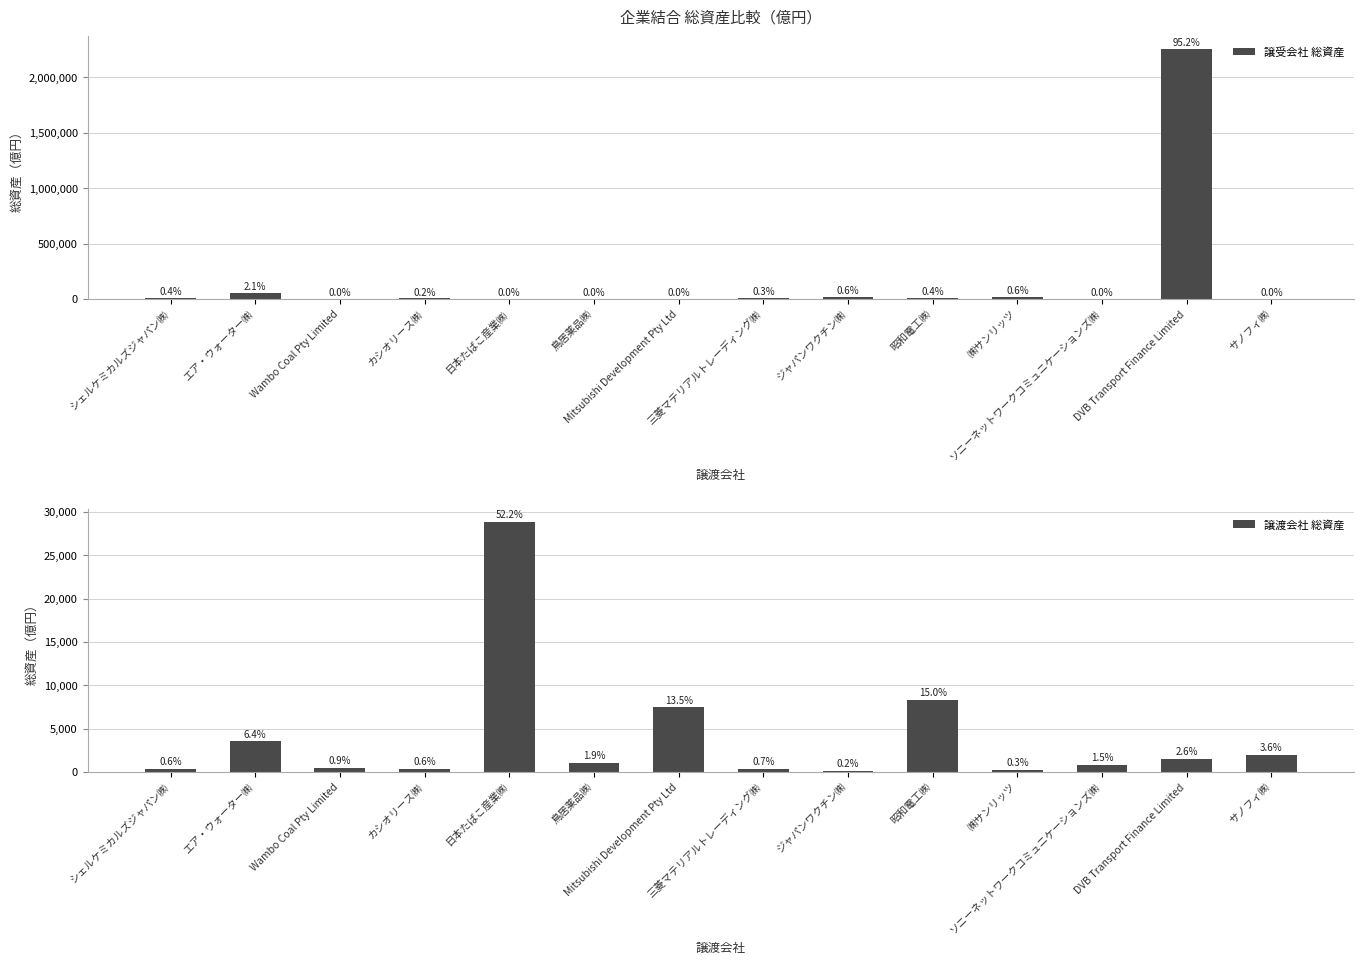

At which category is the sum across all series the highest?

DVB Transport Finance Limited